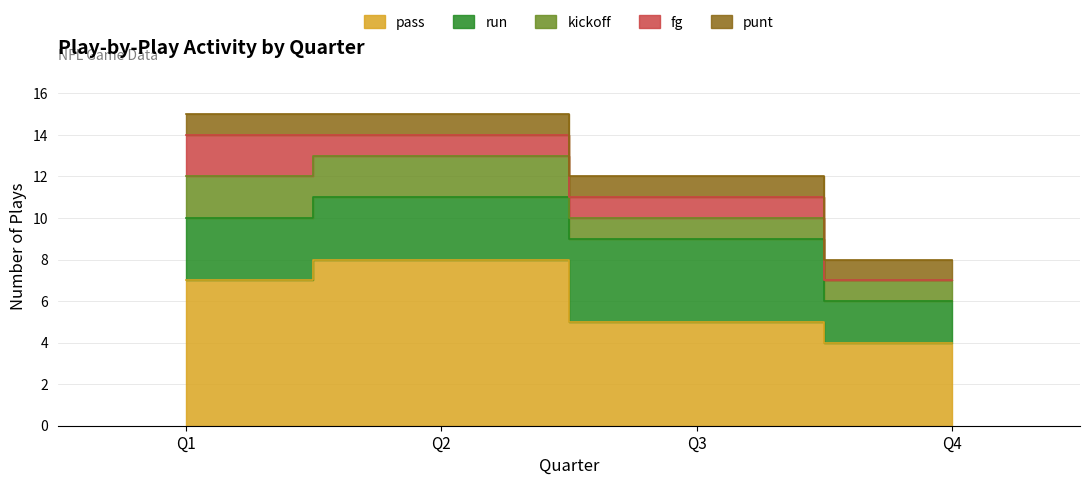

Which has a higher value, Q2 or Q3?

Q2